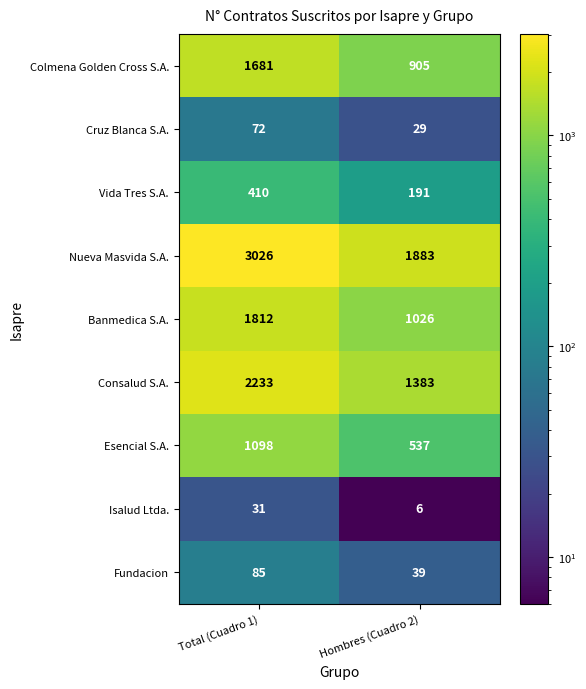

What is the difference between the Esencial S.A. values at Total (Cuadro 1) and Hombres (Cuadro 2)?

561